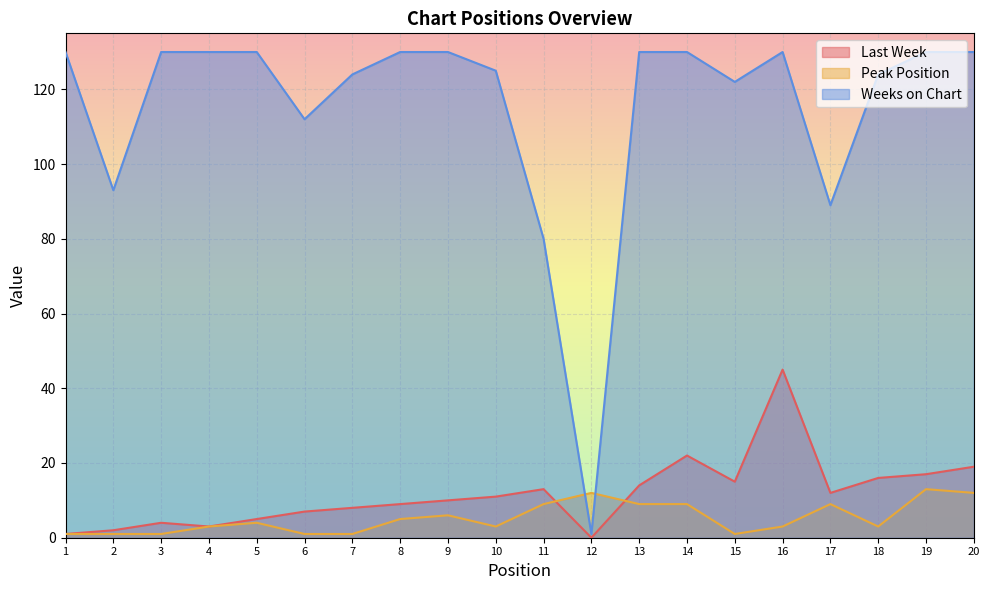

Between 4 and 7, which series saw the biggest shift?

Weeks on Chart